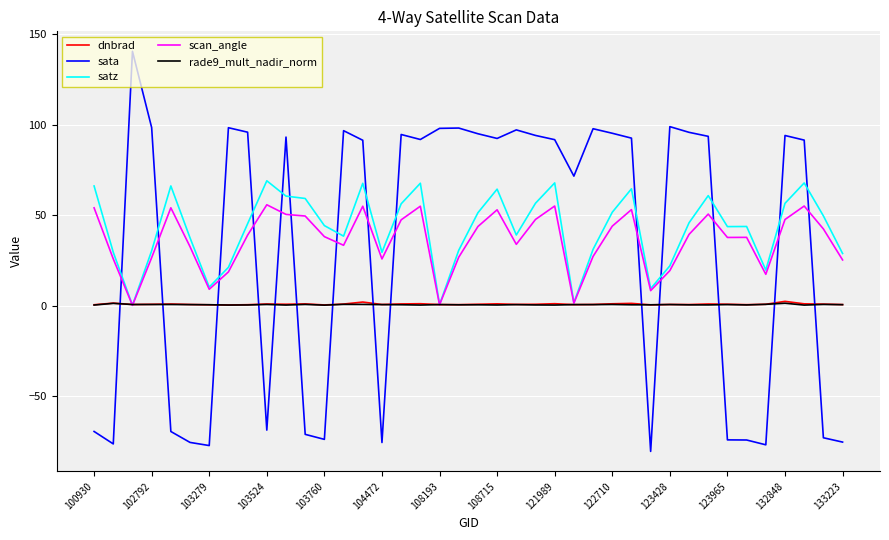

True or false: sata has more than 0 points higher than both neighbors.

True